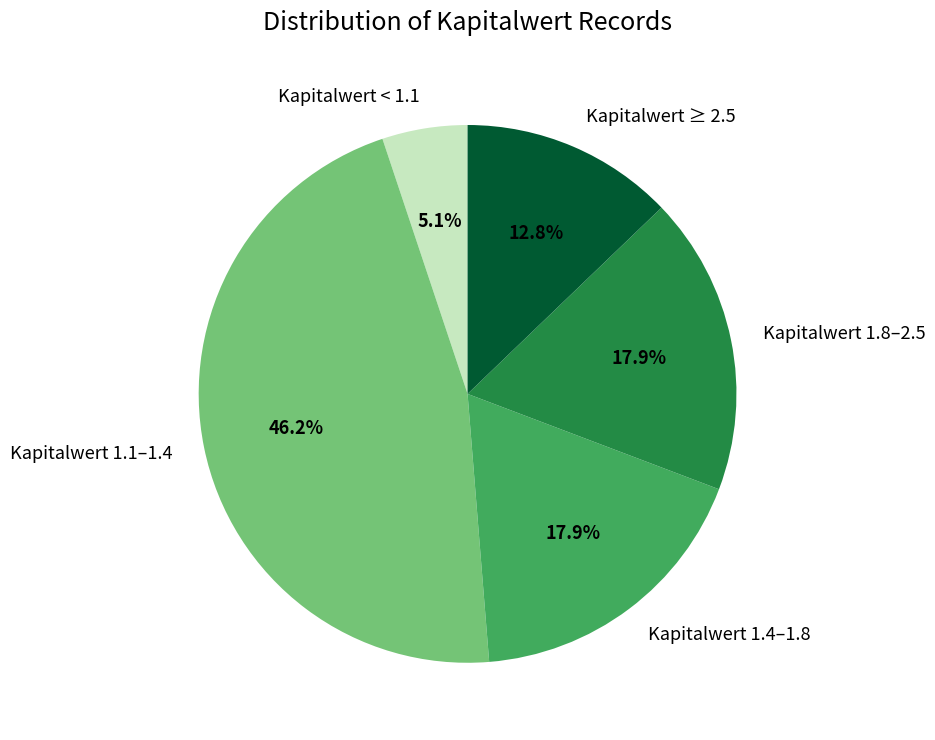

What percentage is NOT represented by Kapitalwert < 1.1?

94.9%